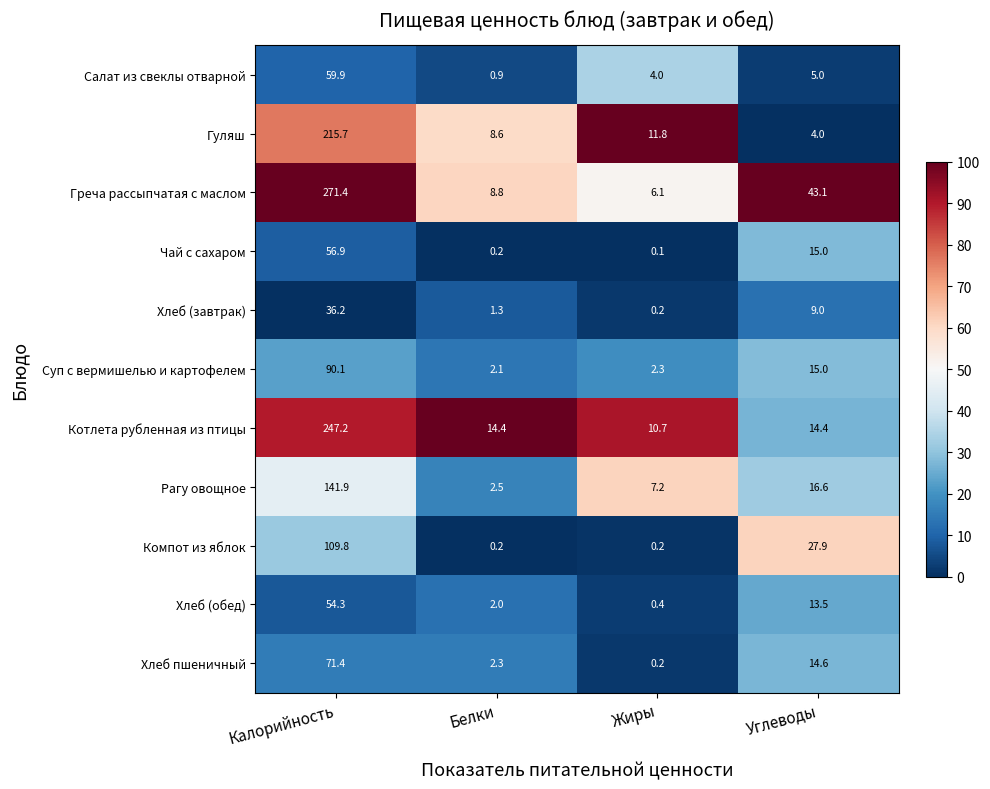

Between Калорийность and Углеводы, which series saw the biggest shift?

Котлета рубленная из птицы